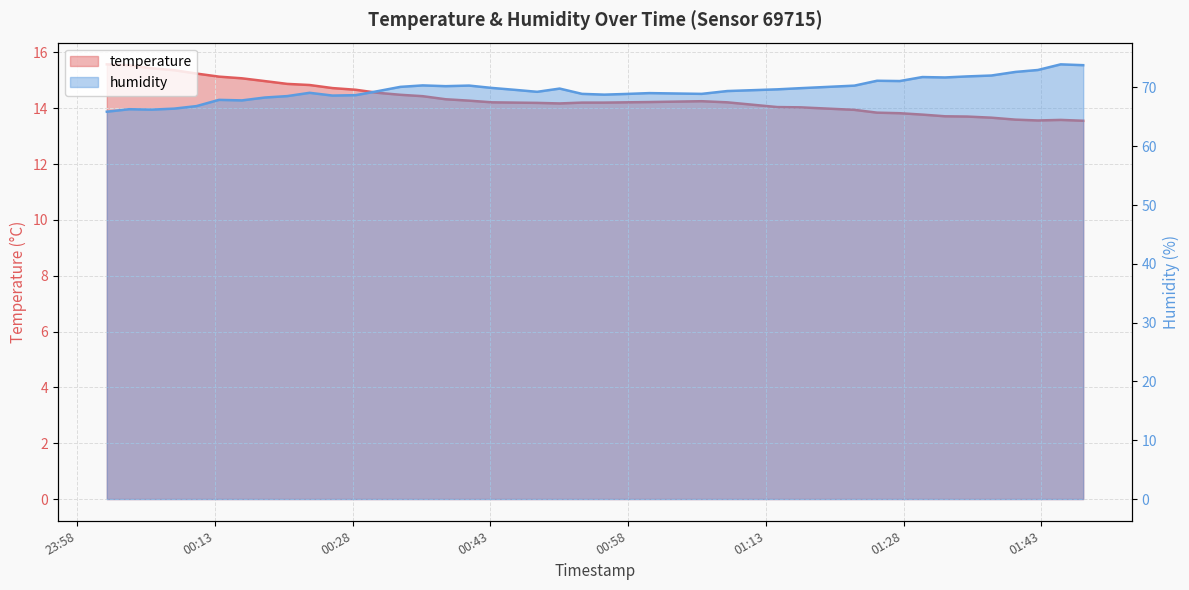

What is the total value across all series at 2023-08-31T00:11:00?

82.1